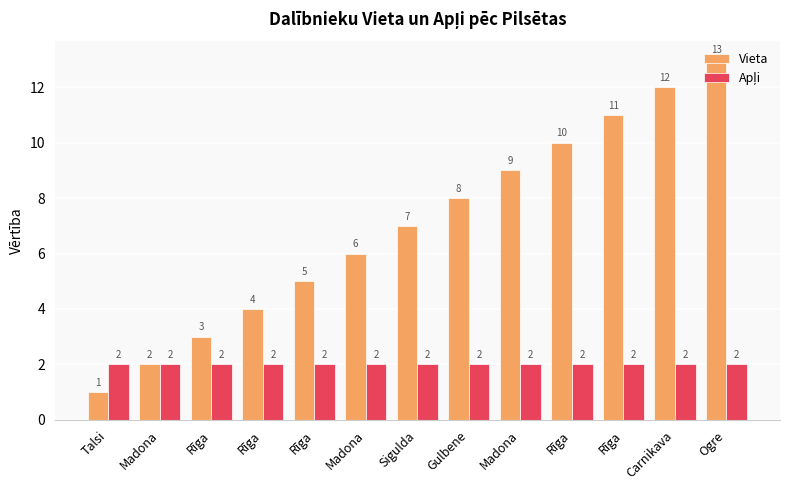

Which series has the largest total across all categories?

Vieta